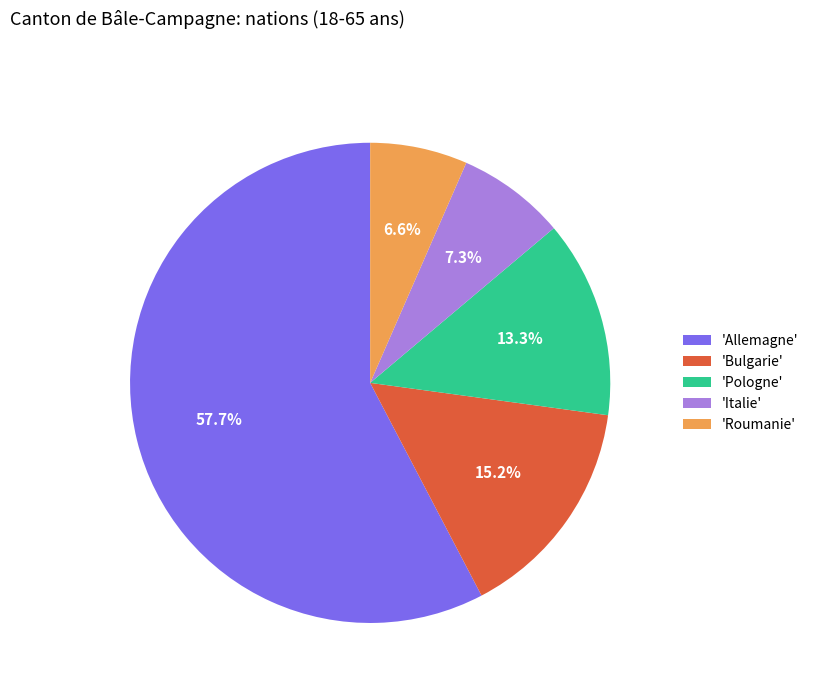

Combined, do 'Bulgarie' and 'Allemagne' account for over 50%?

Yes